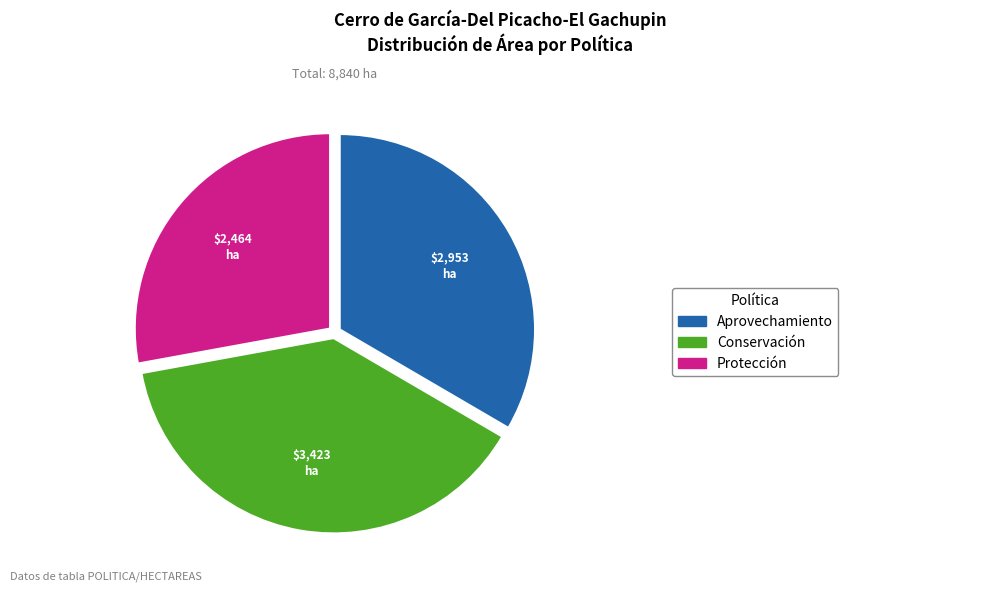

How many slices are in this pie chart?

3